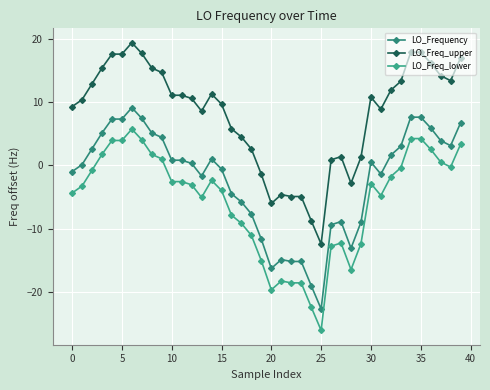

What are all the series names shown in the legend?

LO_Frequency, LO_Freq_upper, LO_Freq_lower